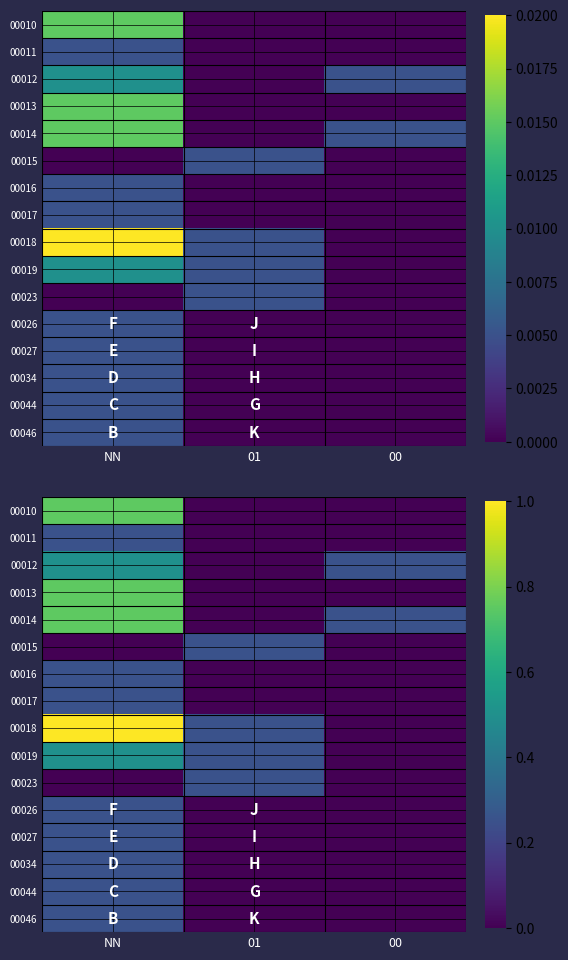

At how many categories does at least one series exceed 0?

3